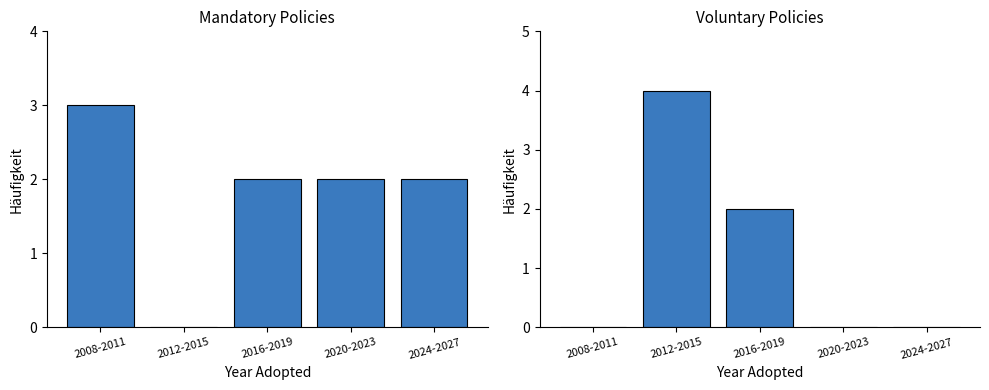

Rank the series by their average value, from lowest to highest.

Voluntary, Mandatory